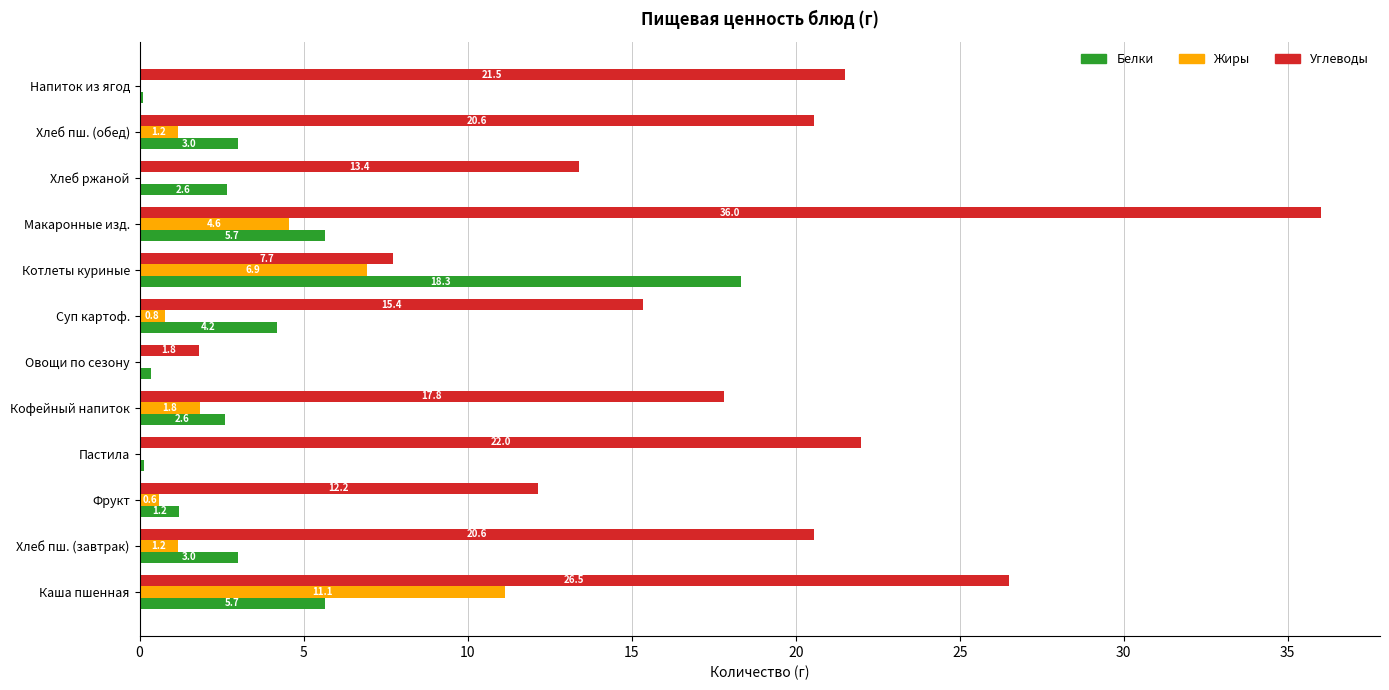

What are all the series names shown in the legend?

Белки, Жиры, Углеводы